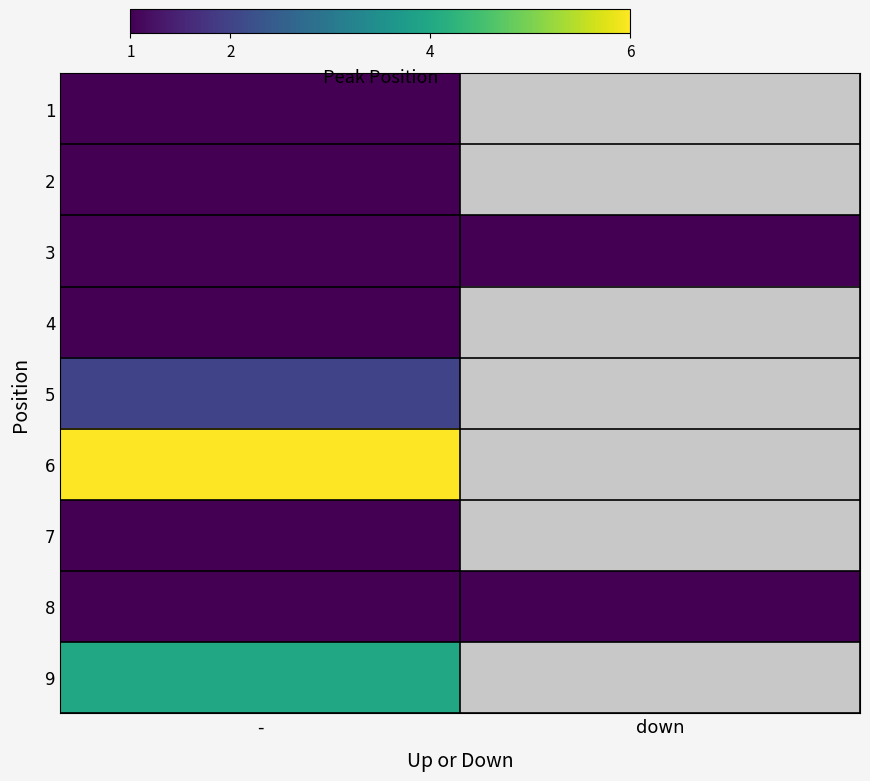

Rank the series by their maximum value, from lowest to highest.

1, 2, 3, 4, 7, 8, 5, 9, 6